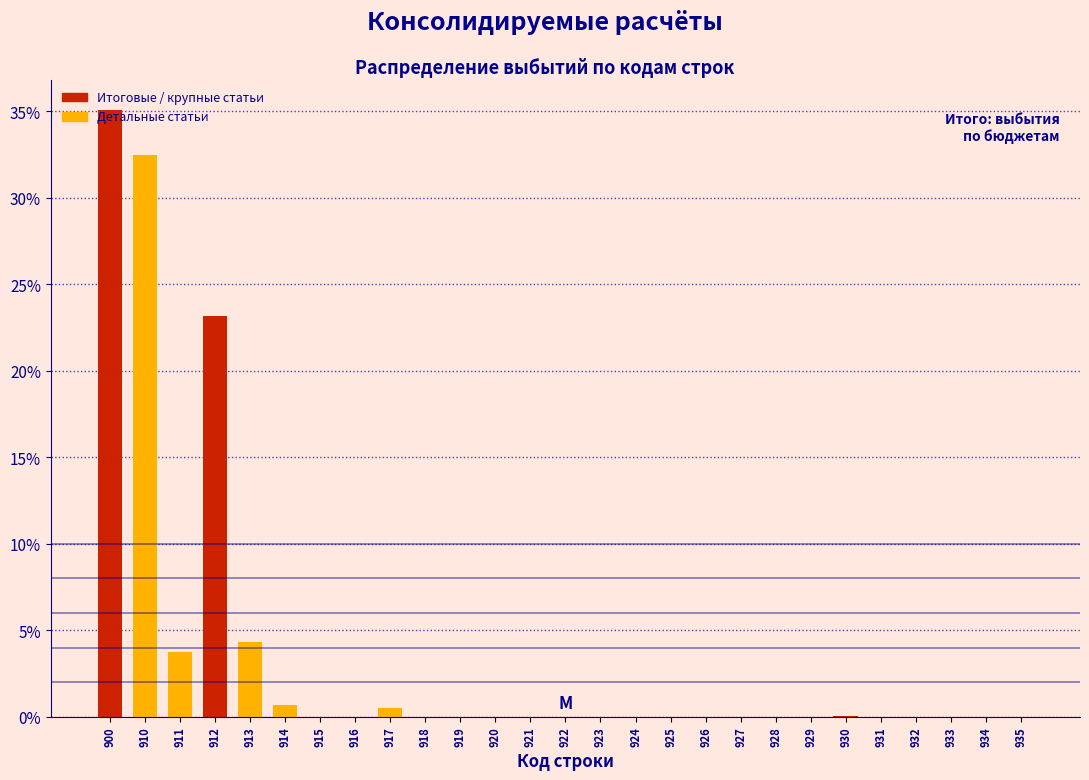

Read the value at 913.

4.3